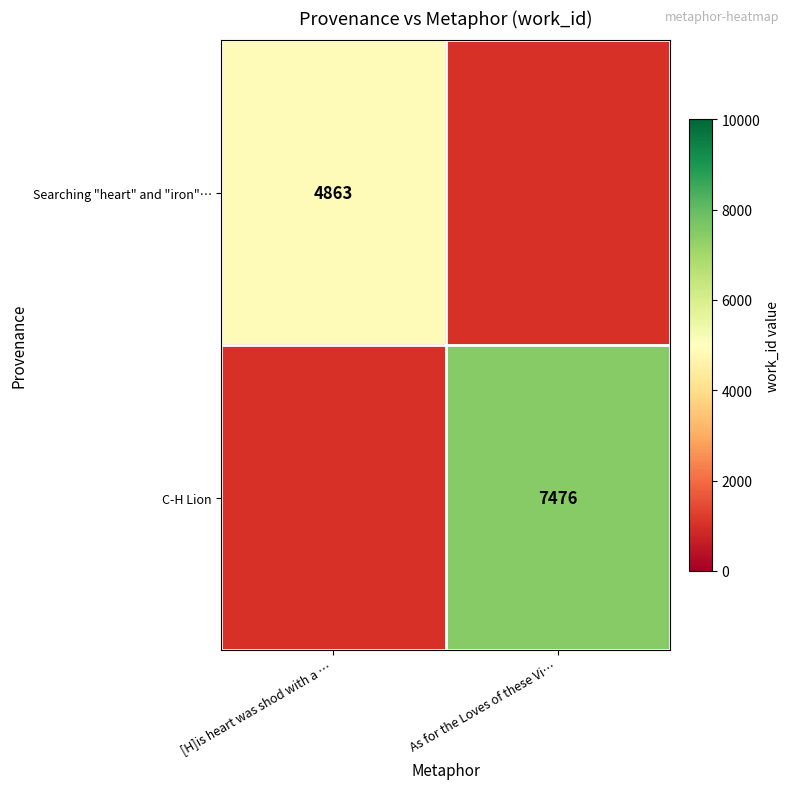

The value of C-H Lion at As for the Loves of these Vi… is 7476. True or false?

True